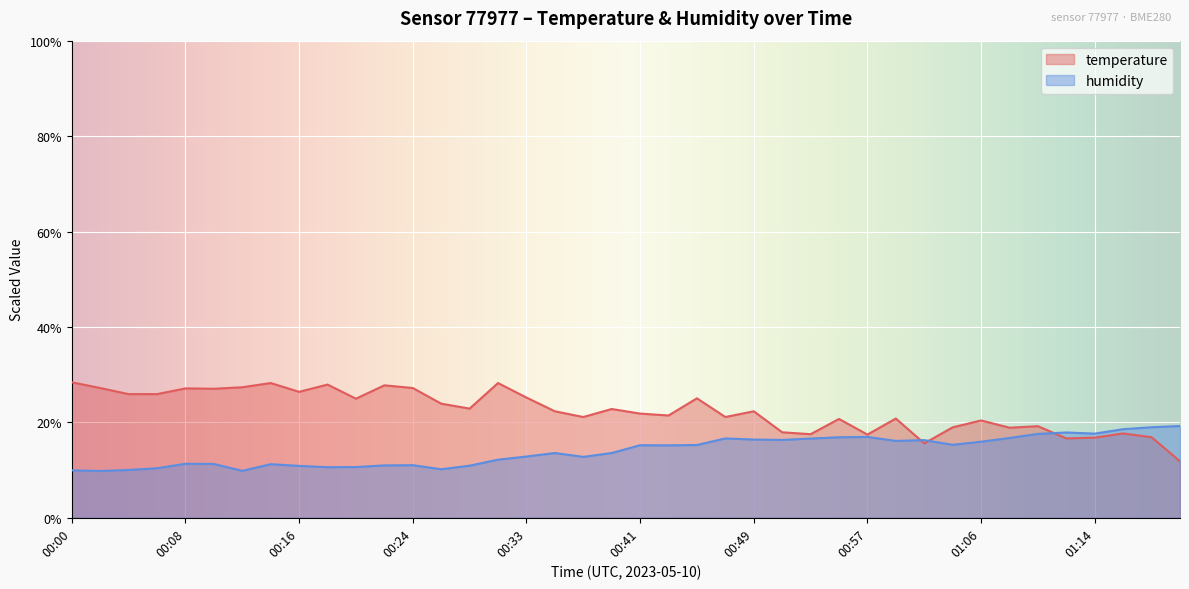

What is the label of the 17th point from the right?

00:47